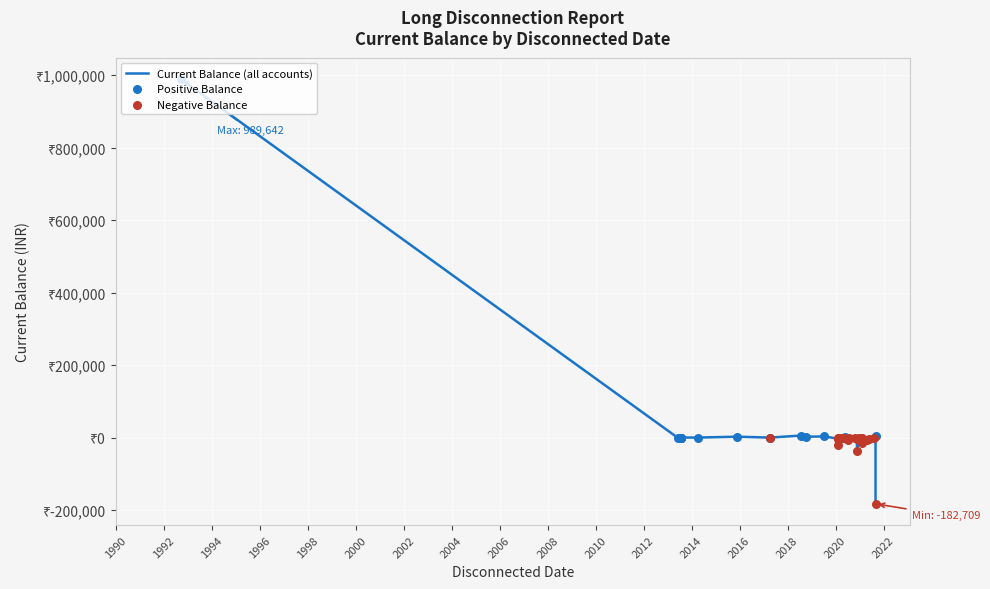

Between 17-MAY-2021 and 02-AUG-2021, which is larger?

02-AUG-2021